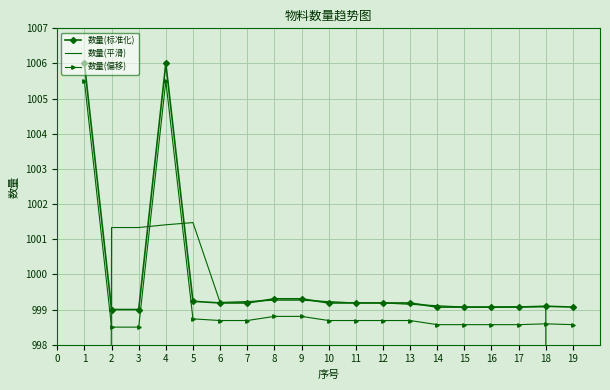

What is the maximum value for 数量(偏移)?

1005.5